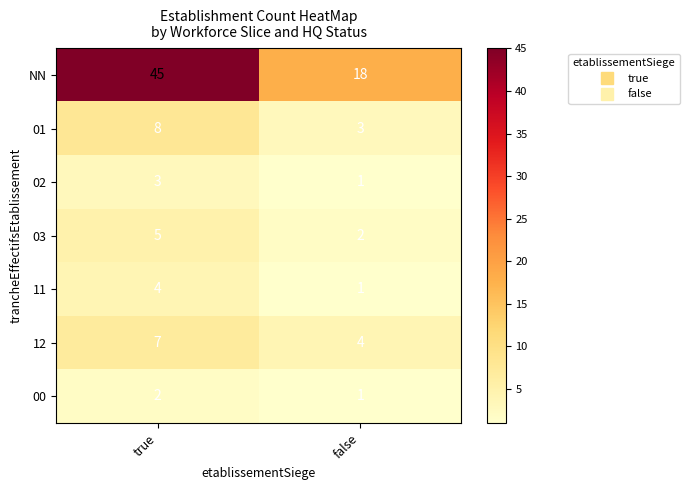

What is the difference between the highest and lowest values at true?

43